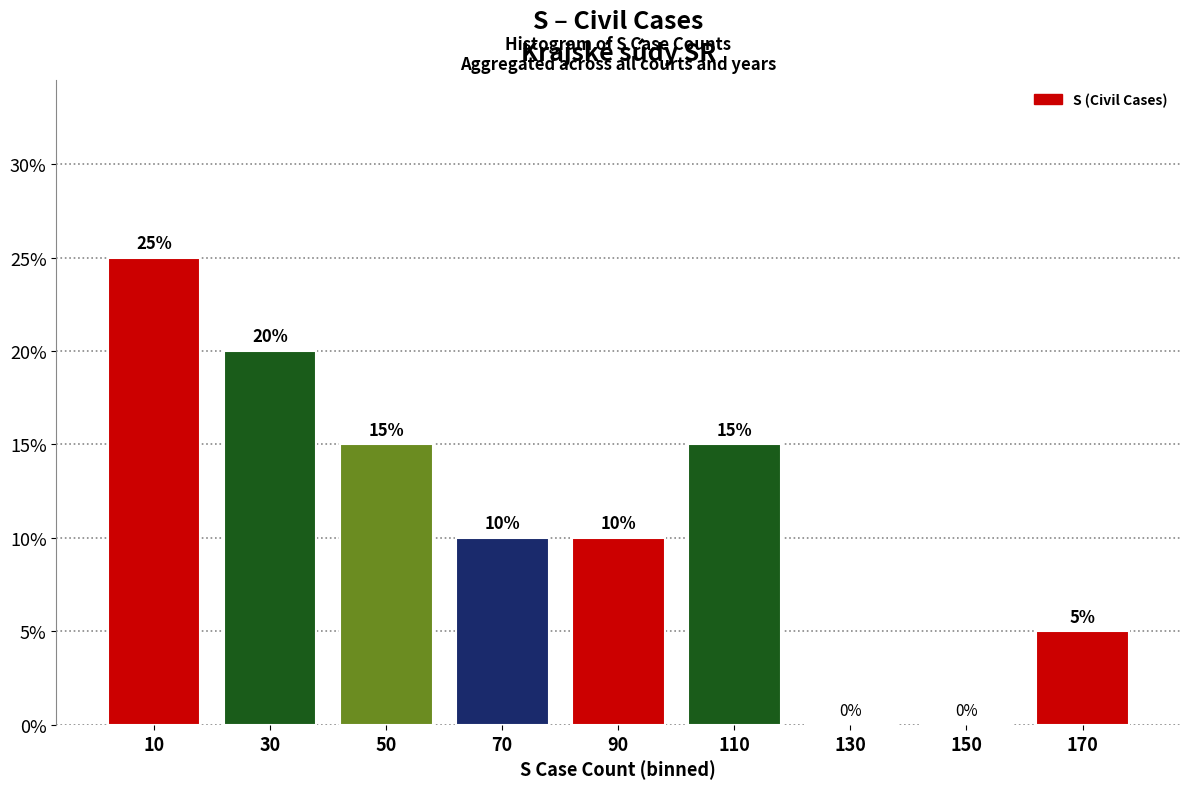

Reading left to right, list every bar in this chart as the range it spans on the x-axis followed by its height.

0 to 20: 25
20 to 40: 20
40 to 60: 15
60 to 80: 10
80 to 100: 10
100 to 120: 15
120 to 140: 0
140 to 160: 0
160 to 180: 5